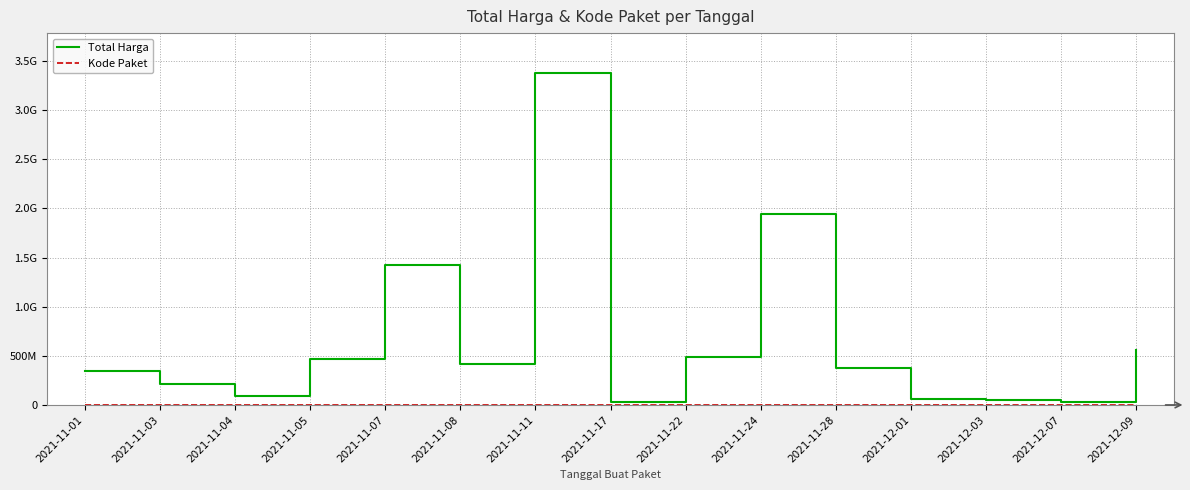

At which category does Kode Paket reach its first local peak?

2021-11-03